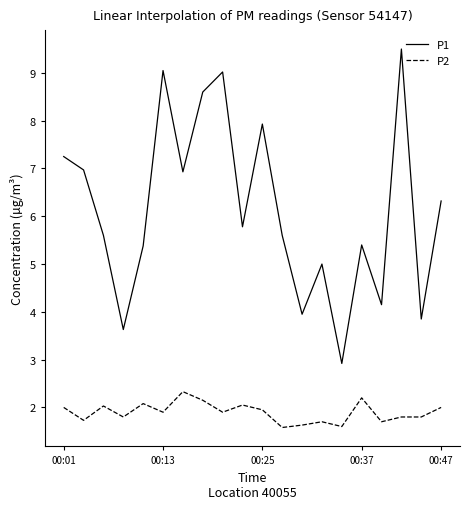

What is the minimum value shown in the chart?

1.6